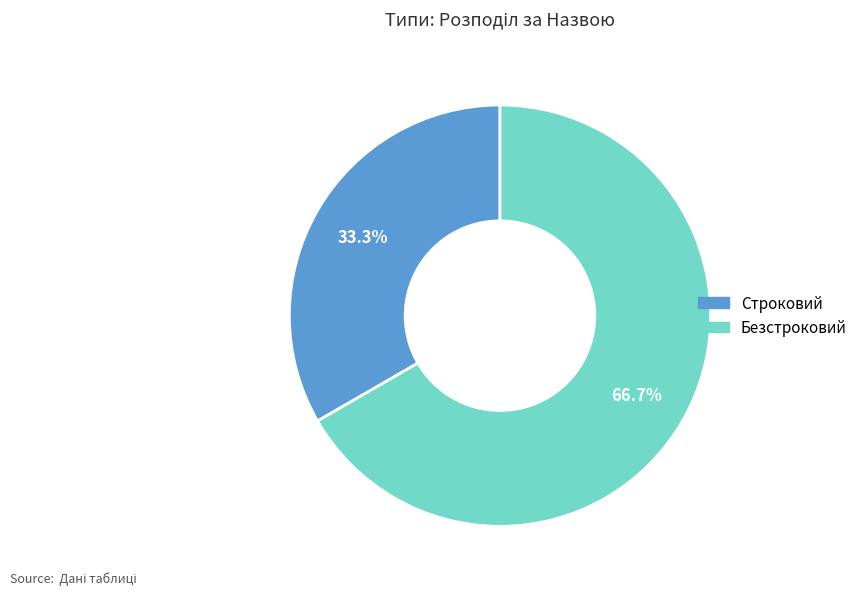

Count the number of slices in the pie.

2